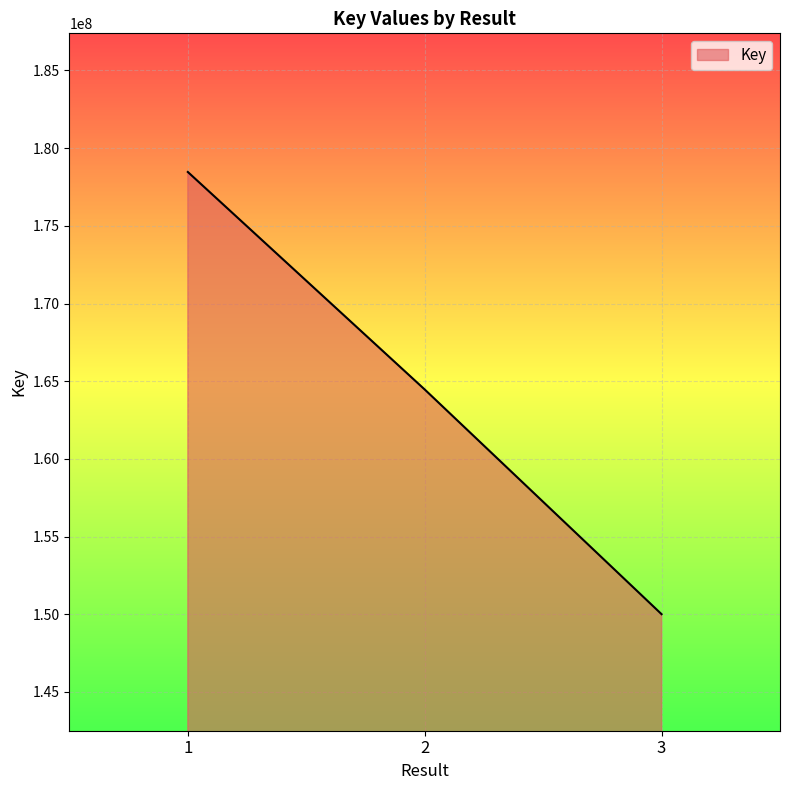

What is the maximum value shown in the chart?

178468192